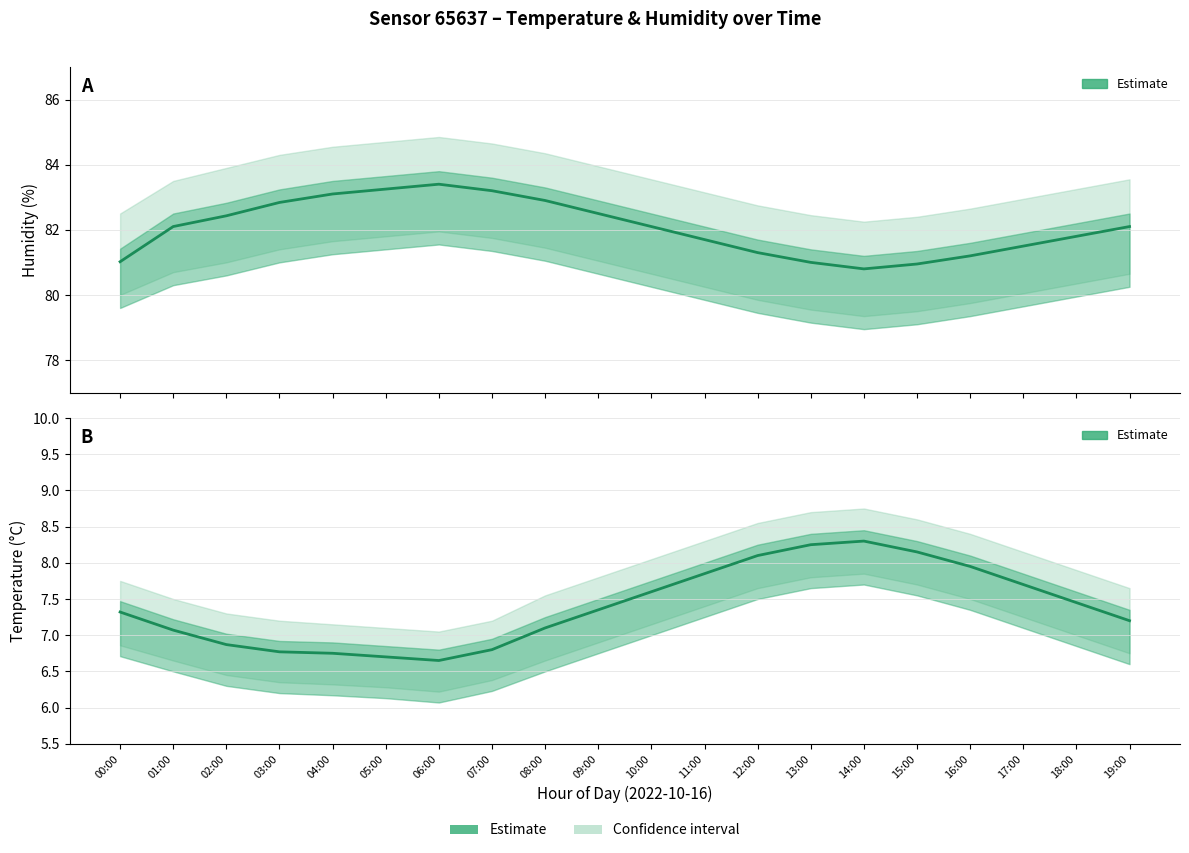

Is this an area chart (filled region under the line)?

No